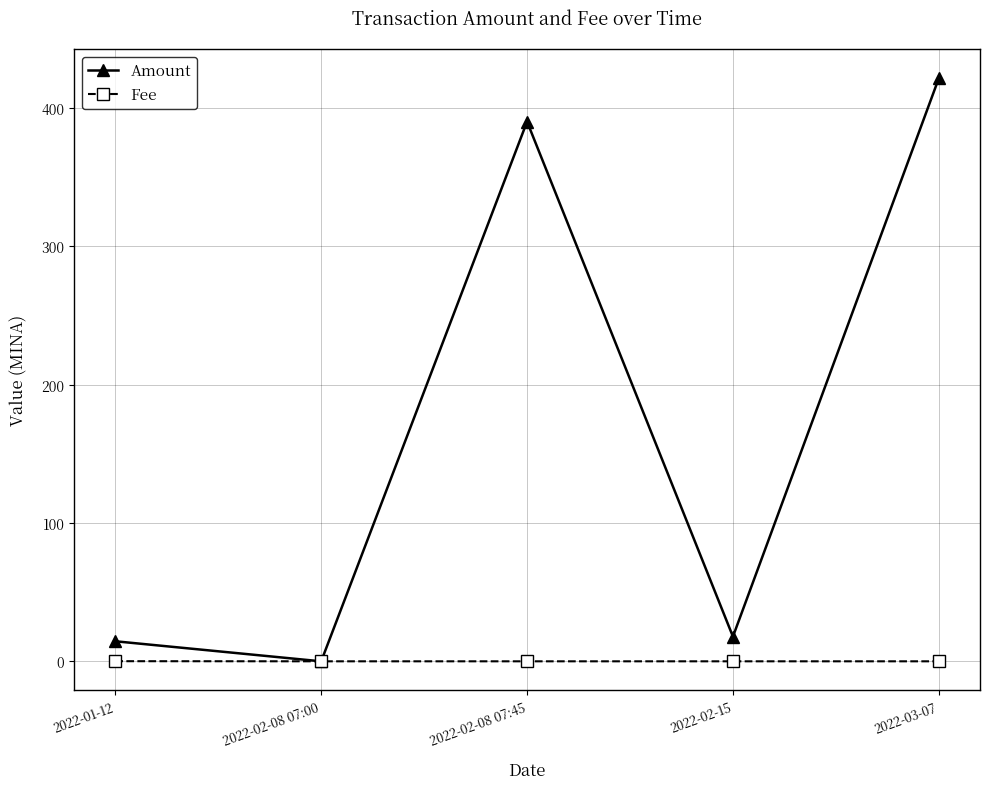

After their last crossing, which series has the higher values: Fee or Amount?

Amount